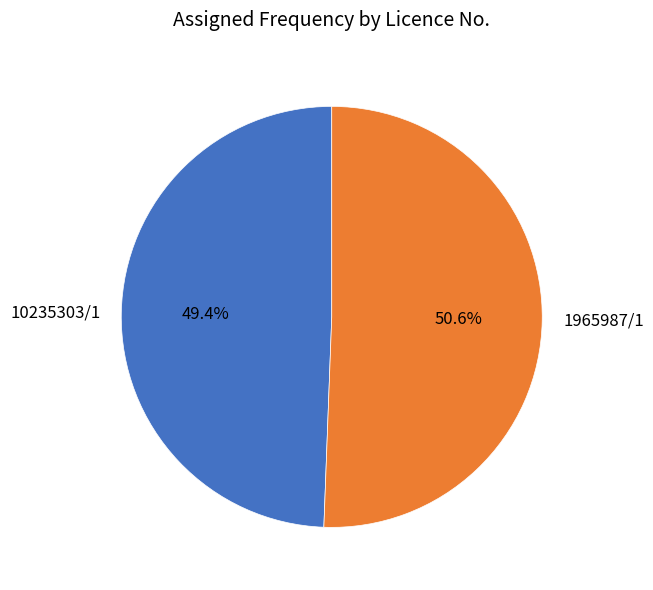

To the nearest percent, what portion does 1965987/1 represent?

51%